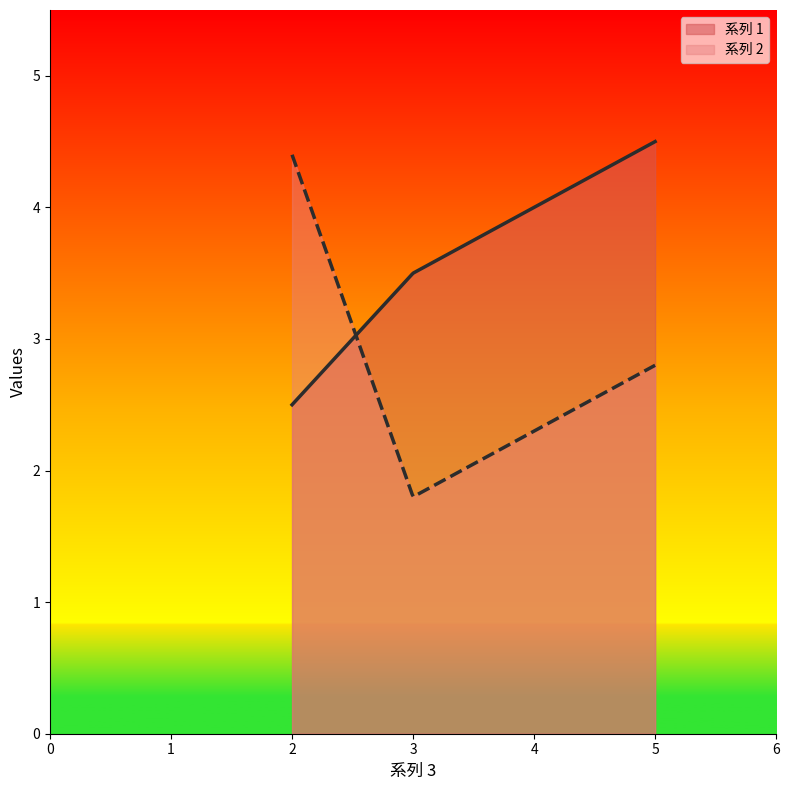

What is the spread (max minus min) of values at 类别 4?

1.7